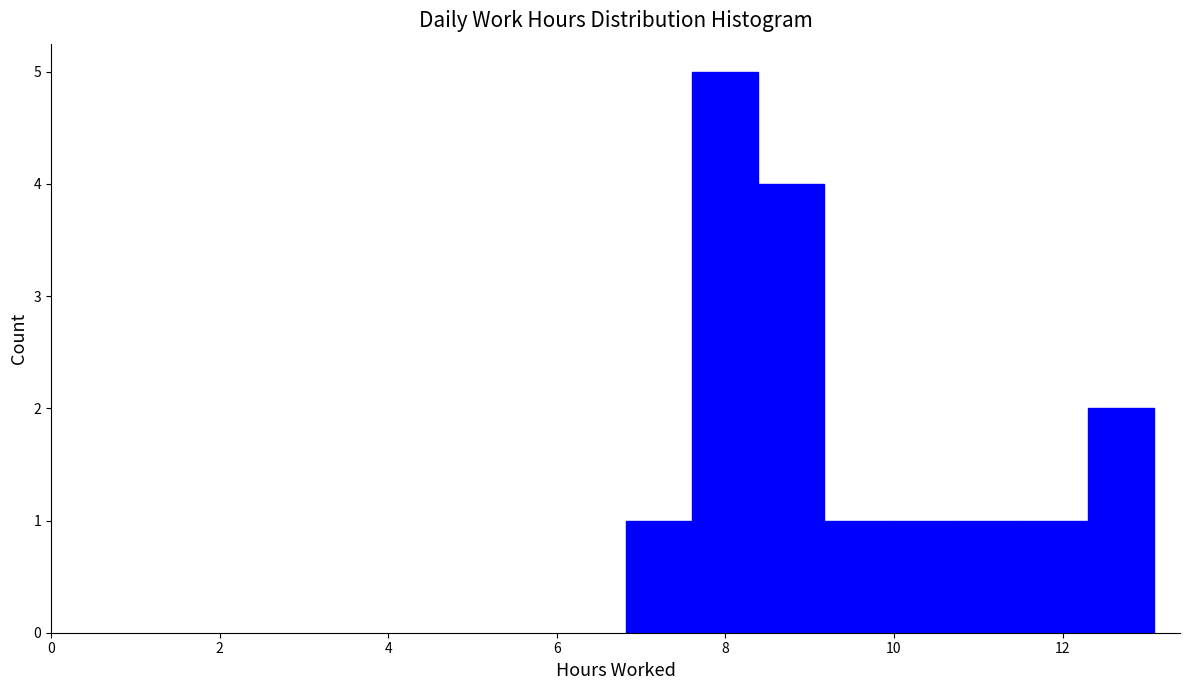

Around what value on the x-axis is the tallest bar? Give the approximate position of its centre, as read against the axis.

8.0